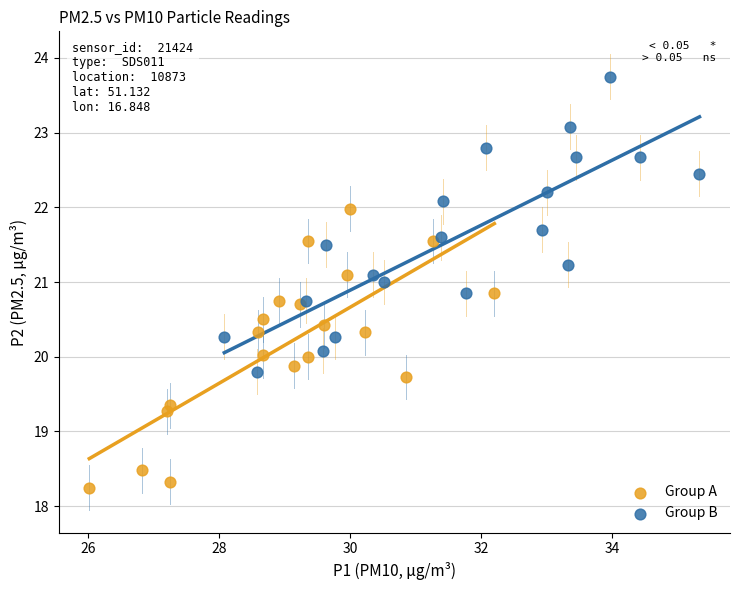

Which series reaches the maximum Y coordinate?

Group B